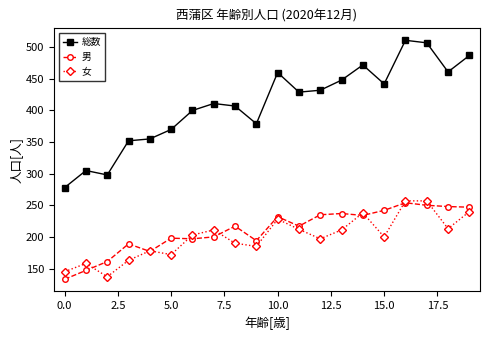

Which series has the largest total across all categories?

総数